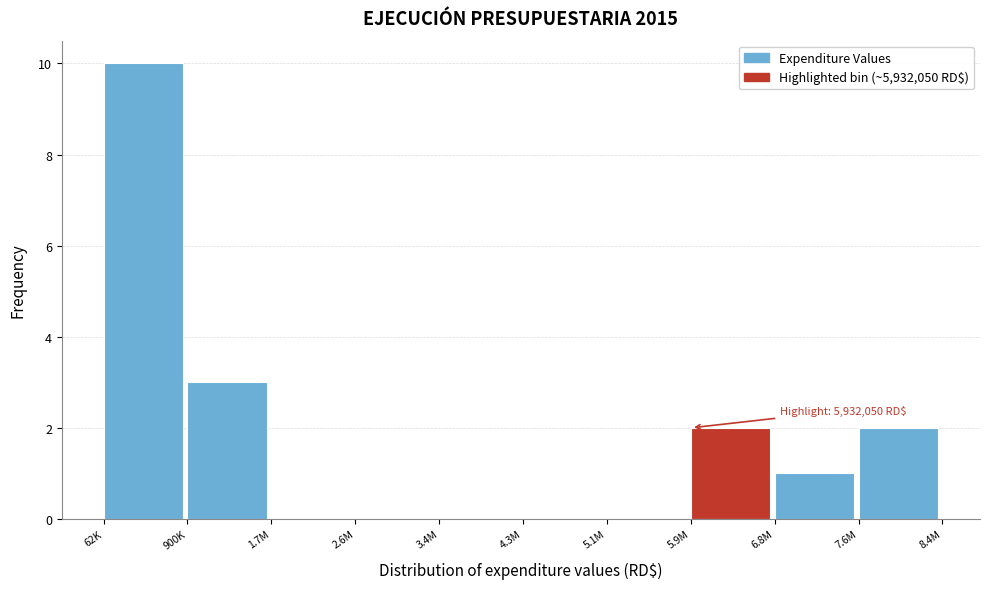

Reading right to left, list all the values displayed in this chart.

7.6M=2	6.8M=1	5.9M=2	5.1M=0	4.3M=0	3.4M=0	2.6M=0	1.7M=0	900K=3	62K=10